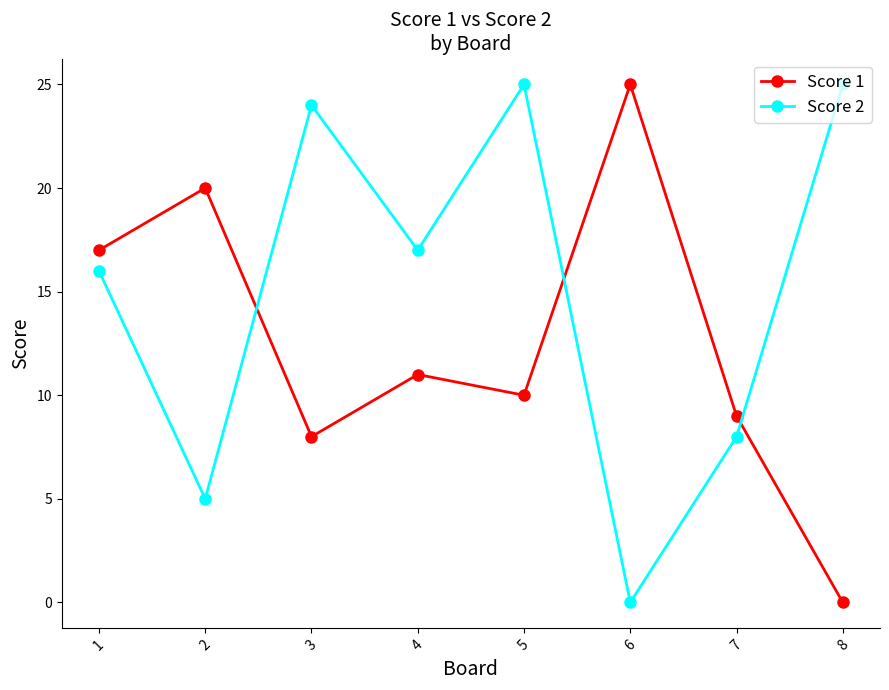

True or false: Score 1 has a value of 8 at 8.

False